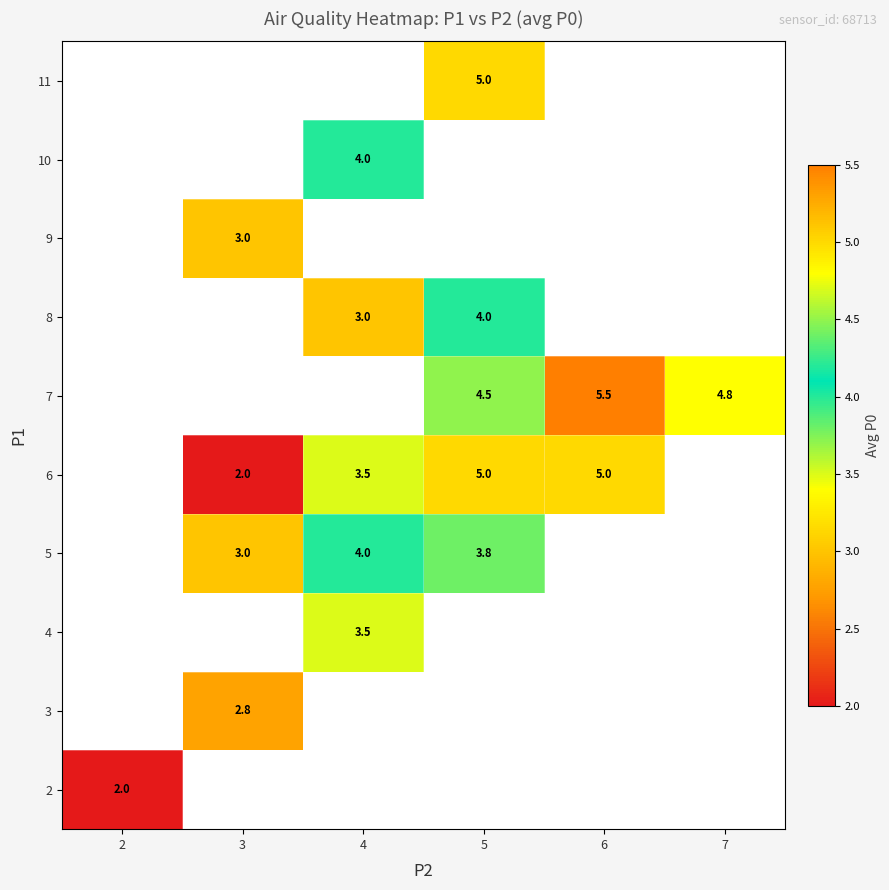

True or false: 6 has a value of 0.8 at 4.

False